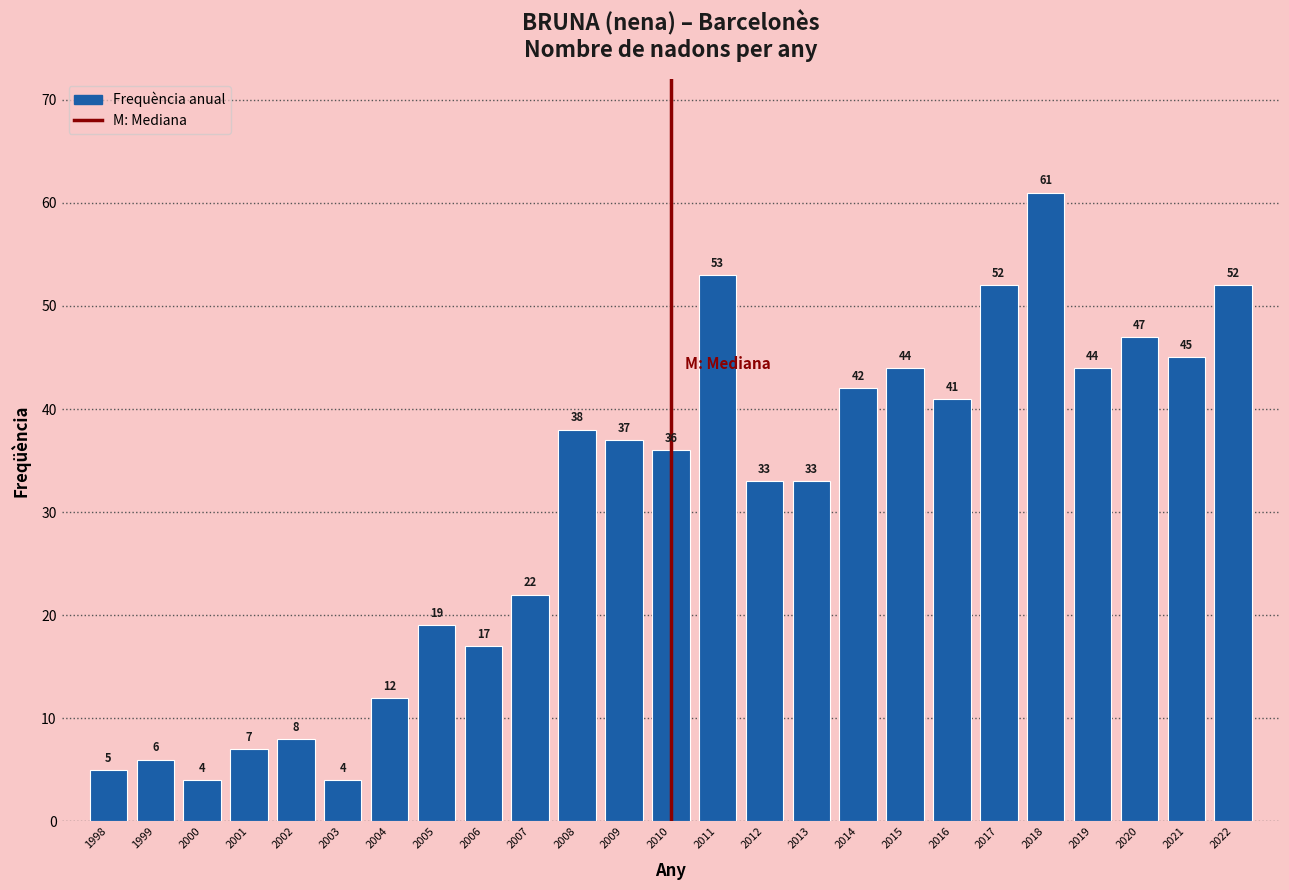

Reading right to left, extract all data points from this chart.

2022=52	2021=45	2020=47	2019=44	2018=61	2017=52	2016=41	2015=44	2014=42	2013=33	2012=33	2011=53	2010=36	2009=37	2008=38	2007=22	2006=17	2005=19	2004=12	2003=4	2002=8	2001=7	2000=4	1999=6	1998=5